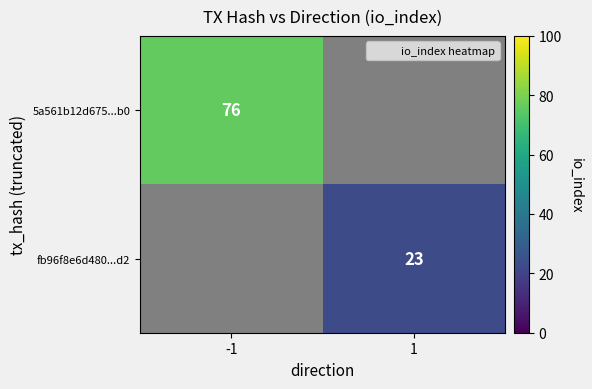

Which category has the highest value across all series?

-1